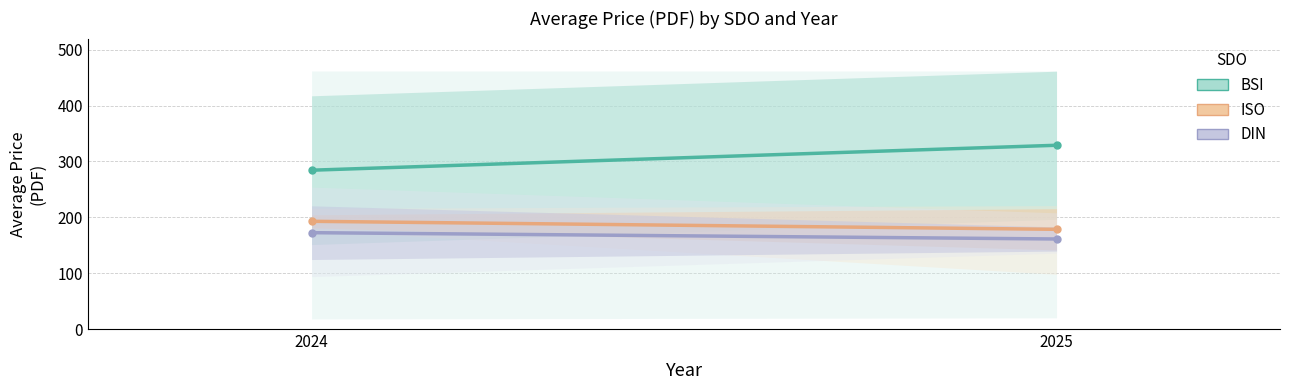

What is the value of the BSI point at the 1st from the left?

284.3